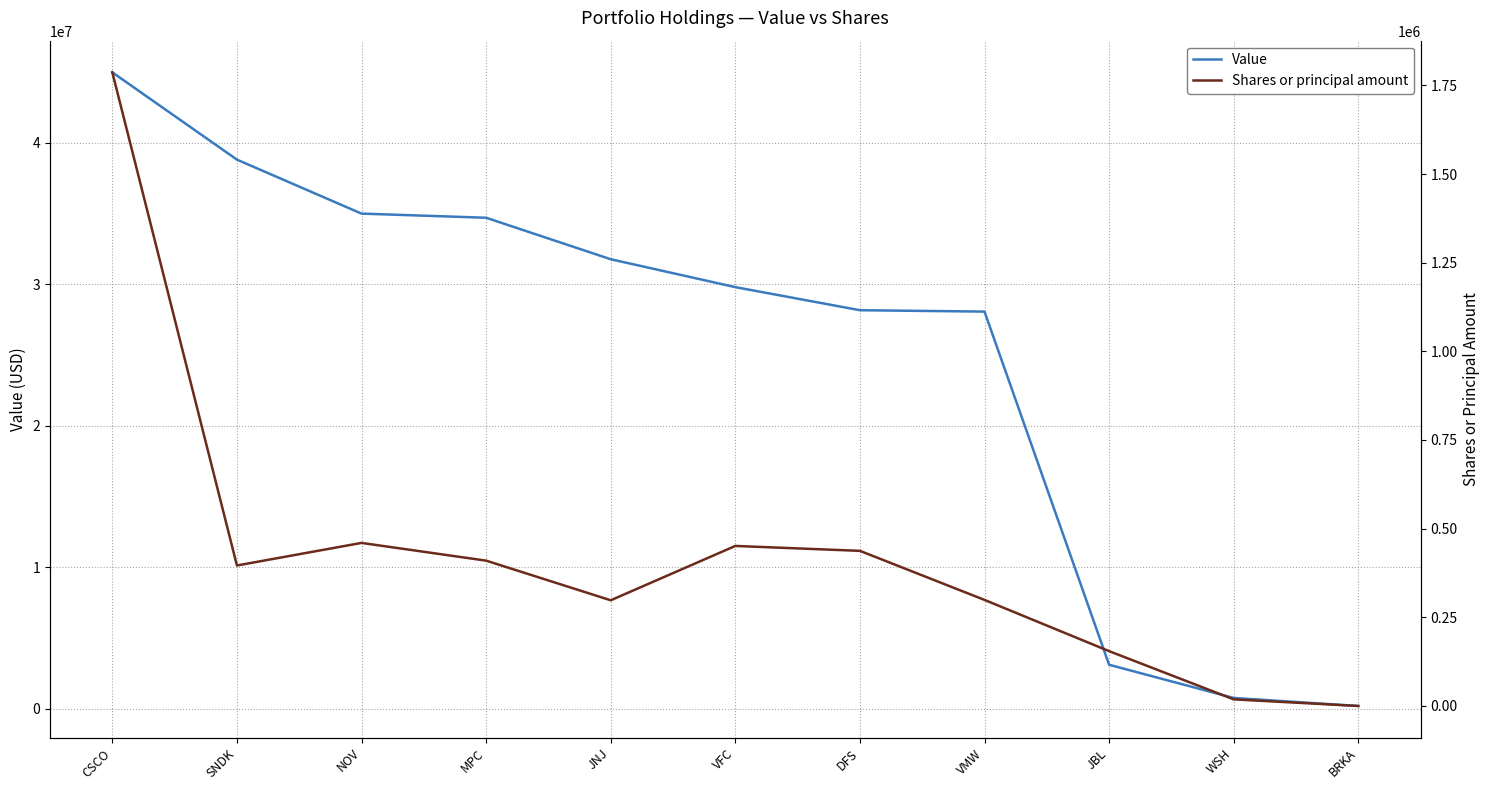

What is the value of the Value point at the 11th from the left?

207000